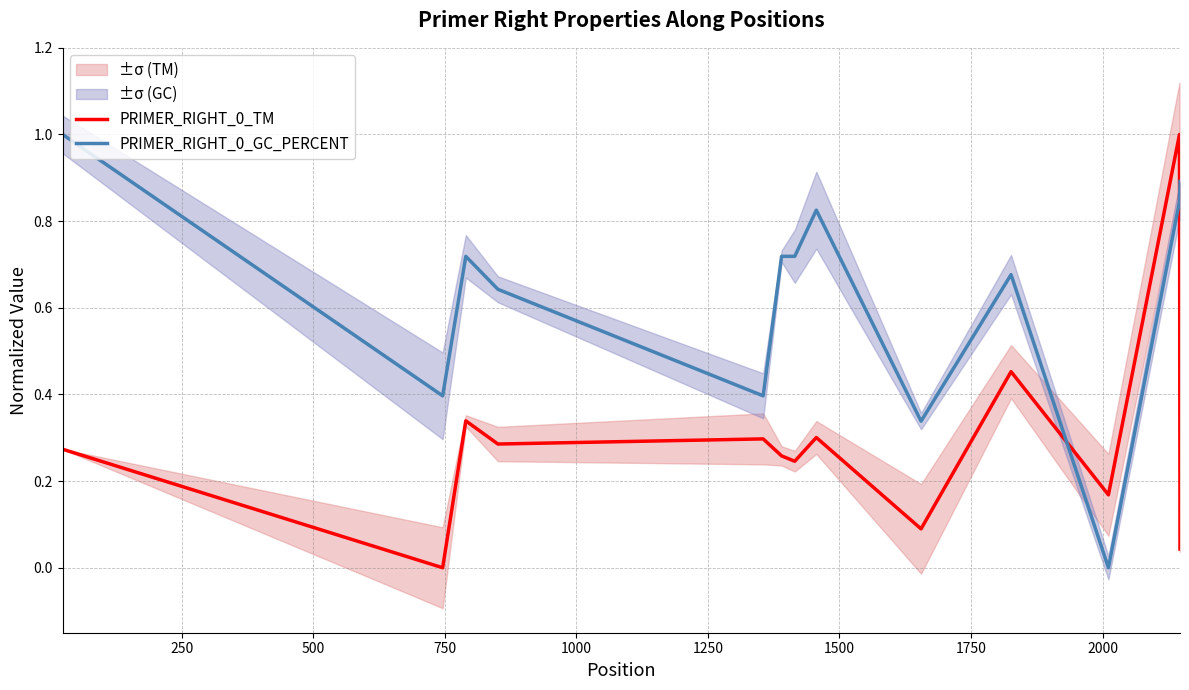

What is the value of the PRIMER_RIGHT_0_TM point at the 9th from the left?

0.1